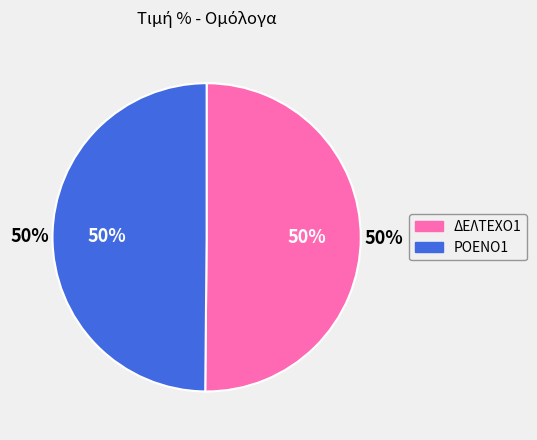

Combined, what portion of the pie is ΡΟΕΝΟ1 and ΔΕΛΤΕΧΟ1?

100.0%